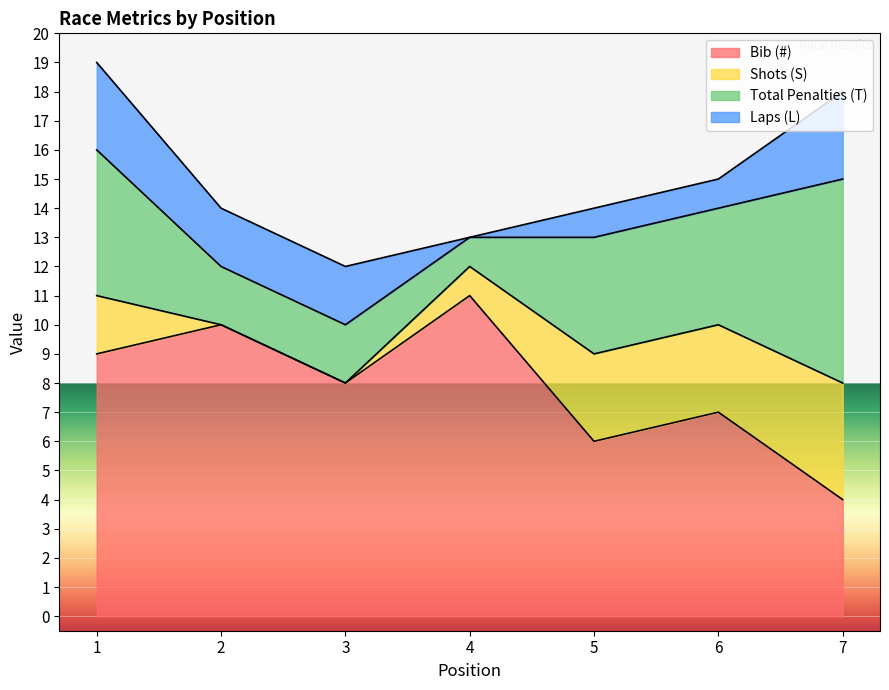

Rank the series at 3 from highest to lowest value.

Bib (#), Total Penalties (T), Laps (L), Shots (S)